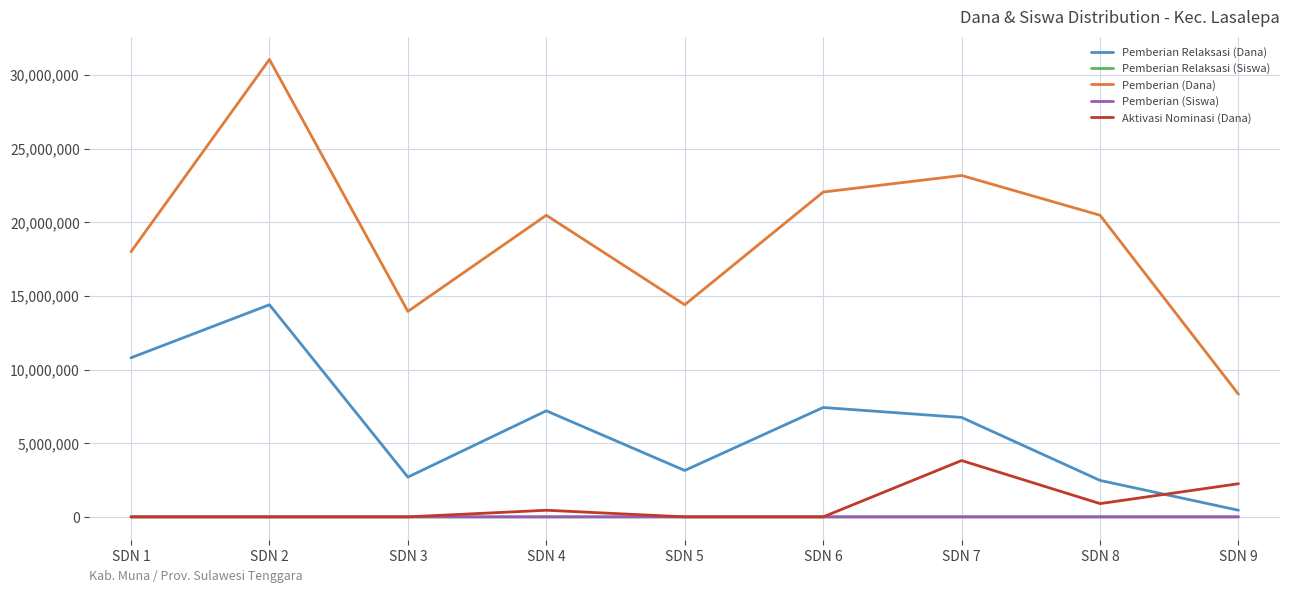

At which category is the sum across all series the highest?

SDN 2